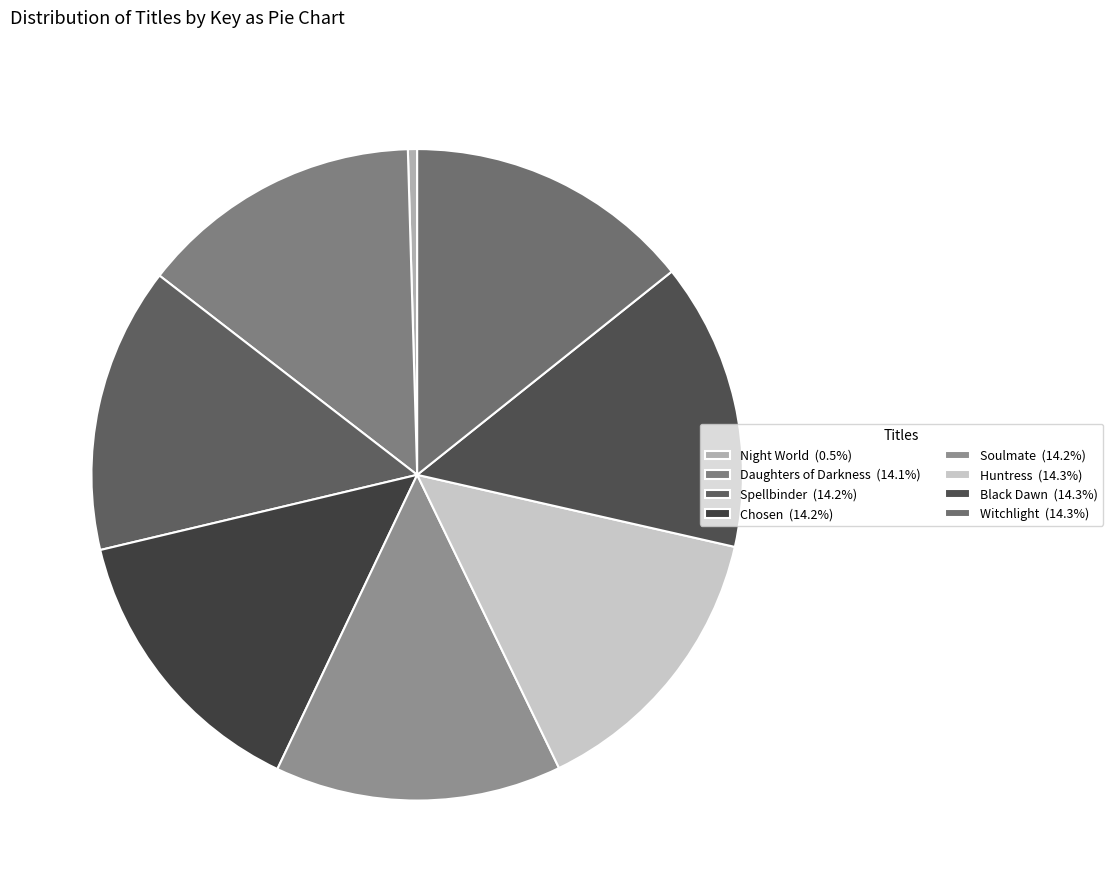

To the nearest percent, what is the combined percentage of Daughters of Darkness and Spellbinder?

28%